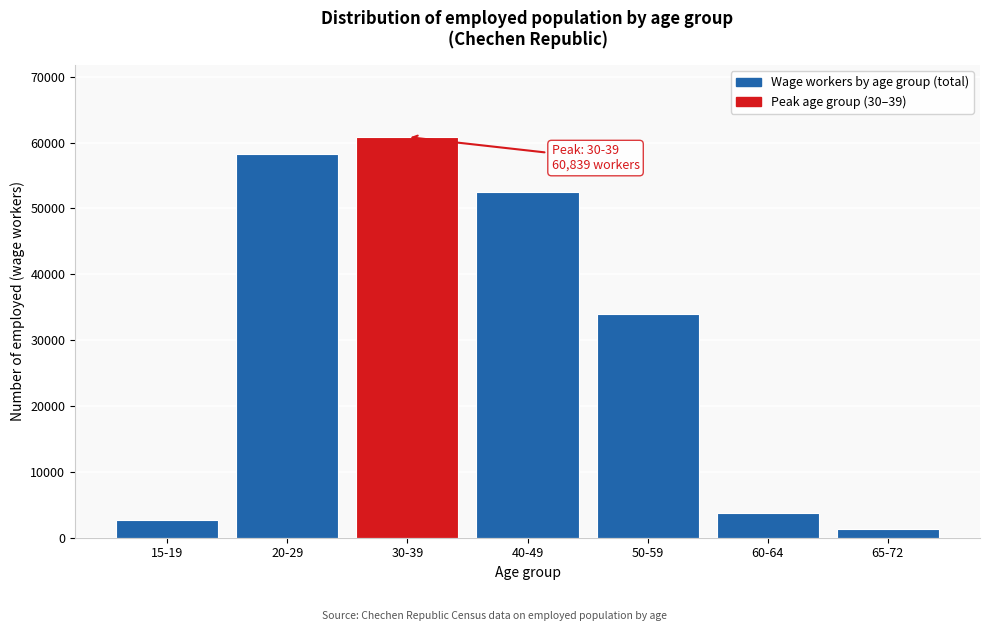

Reading left to right, list all the values displayed in this chart.

2759	58294	60839	52551	33973	3735	1375